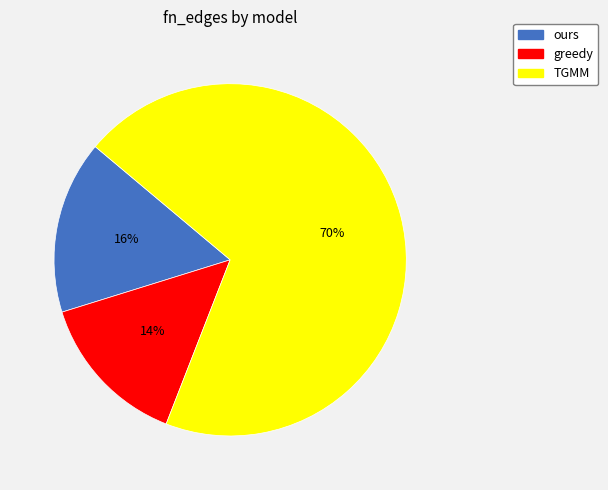

Which slice represents more than half of the pie?

TGMM